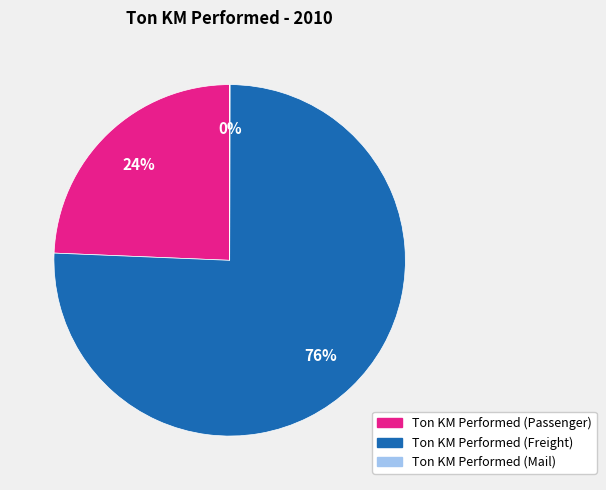

Do Ton KM Performed (Passenger) and Ton KM Performed (Freight) together represent more than half of the pie?

Yes